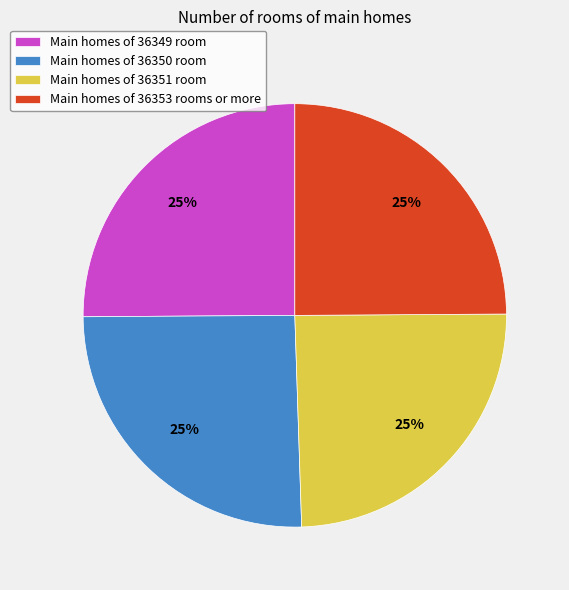

How many slices are in this pie chart?

4